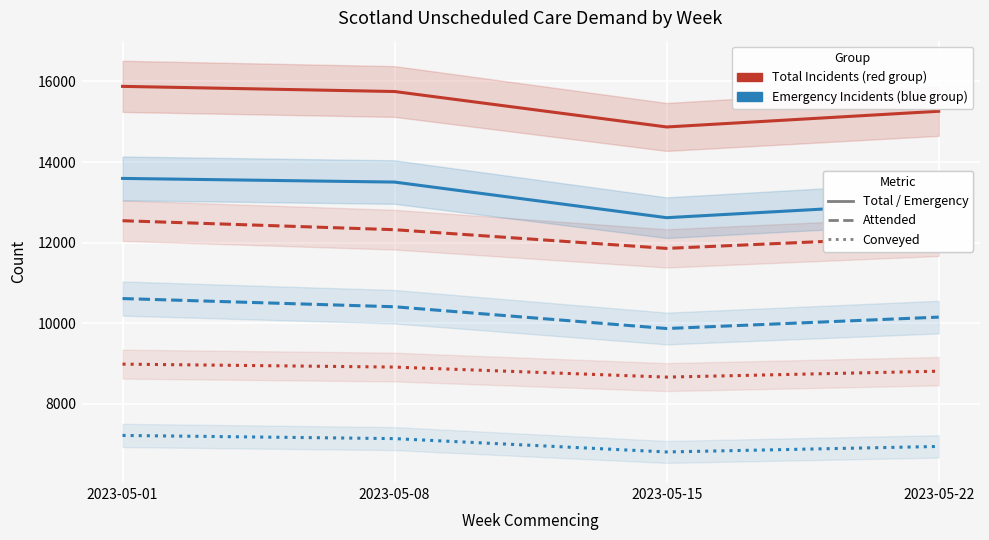

Reading left to right, what are all the values shown in this chart?

Total Incidents: 2023-05-01=15879	2023-05-08=15751	2023-05-15=14871	2023-05-22=15261
Total Incidents Attended: 2023-05-01=12544	2023-05-08=12321	2023-05-15=11857	2023-05-22=12154
Total Incidents Conveyed: 2023-05-01=8984	2023-05-08=8911	2023-05-15=8662	2023-05-22=8809
Emergency Incidents: 2023-05-01=13594	2023-05-08=13503	2023-05-15=12619	2023-05-22=12992
Emergency Incidents Attended: 2023-05-01=10612	2023-05-08=10408	2023-05-15=9868	2023-05-22=10151
Emergency Incidents Conveyed: 2023-05-01=7214	2023-05-08=7135	2023-05-15=6804	2023-05-22=6941